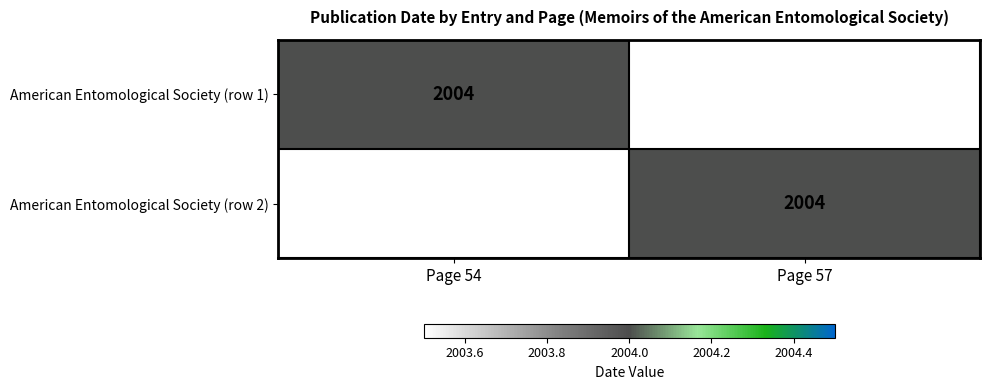

The value of American Entomological Society (row 1) at Page 54 is 3394. True or false?

False